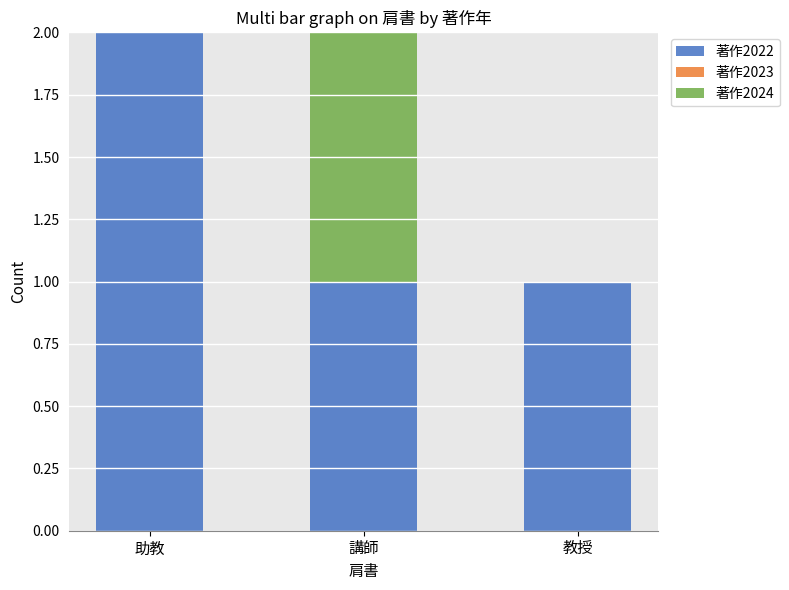

The value of 著作2022 at 助教 is 3. True or false?

False